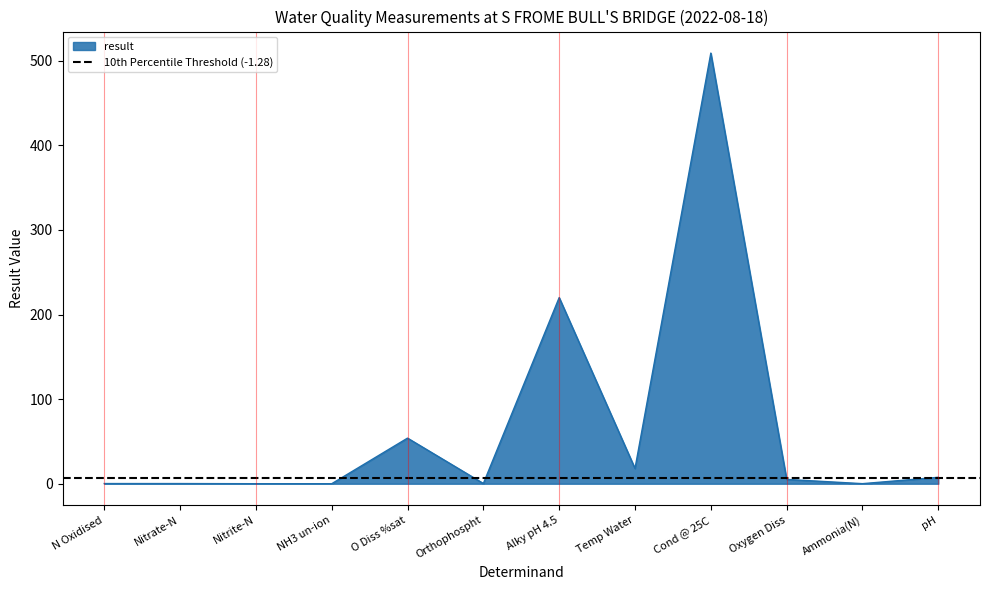

Reading left to right, extract all data points from this chart.

0.2	0.2	0.0	0.0	53.9	0.3	220.0	18.0	509.0	5.1	0.1	7.6